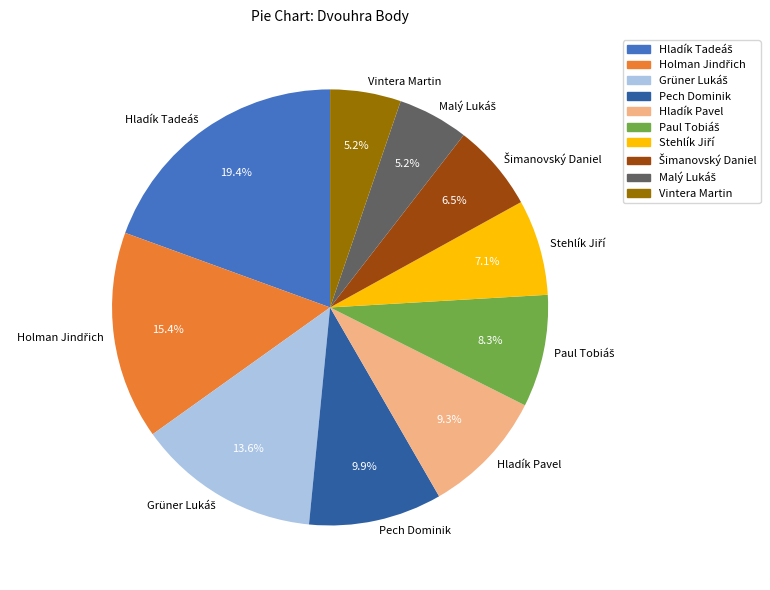

Is Pech Dominik the majority of the pie?

No